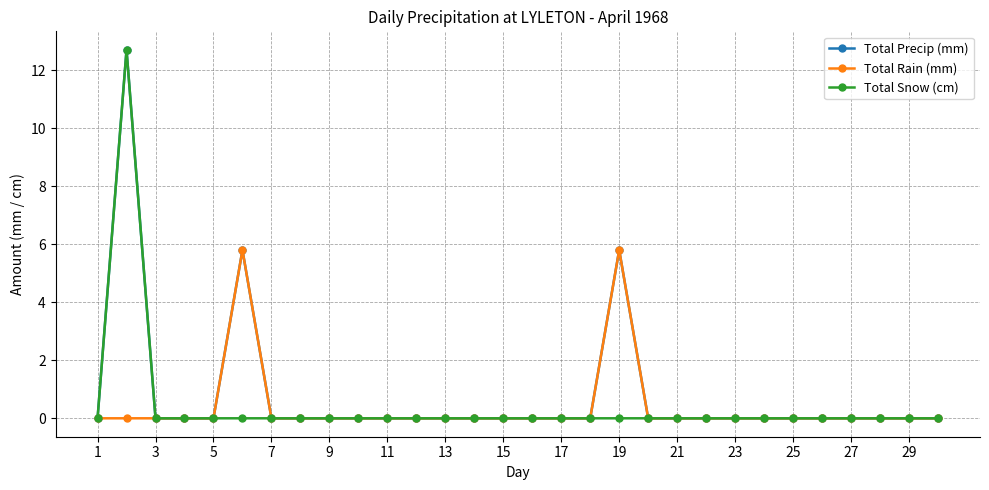

What is the difference between the second highest and minimum values in the Total Precip (mm) series?

5.8